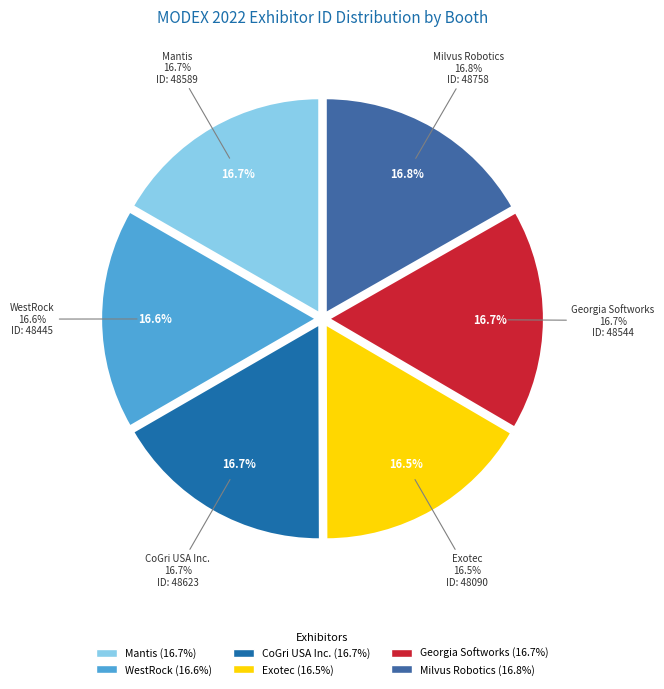

What portion of the pie excludes WestRock?

83.4%